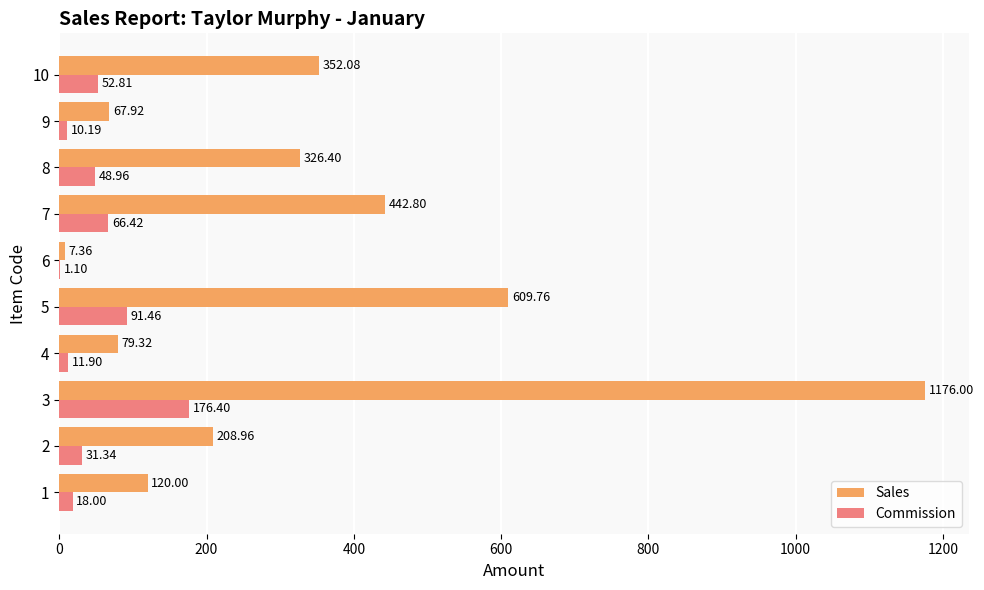

What are all the series names shown in the legend?

Sales, Commission